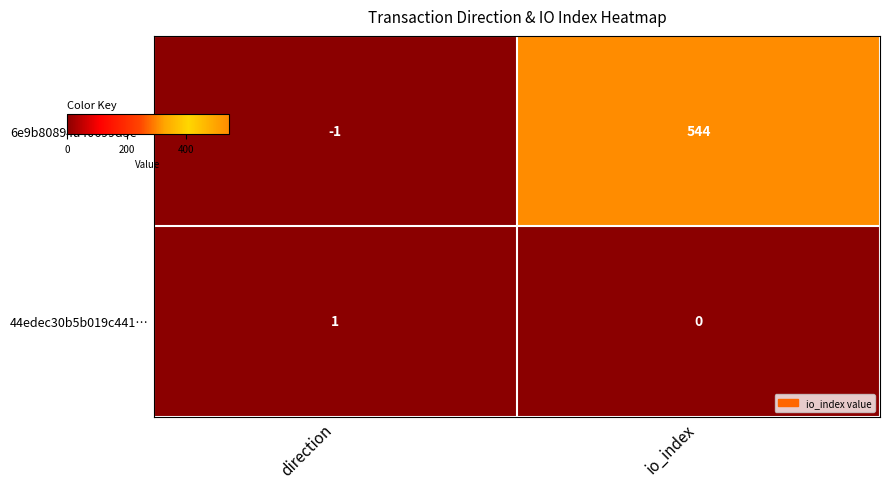

Which series has the largest range (max minus min)?

6e9b80894a40699d3e…